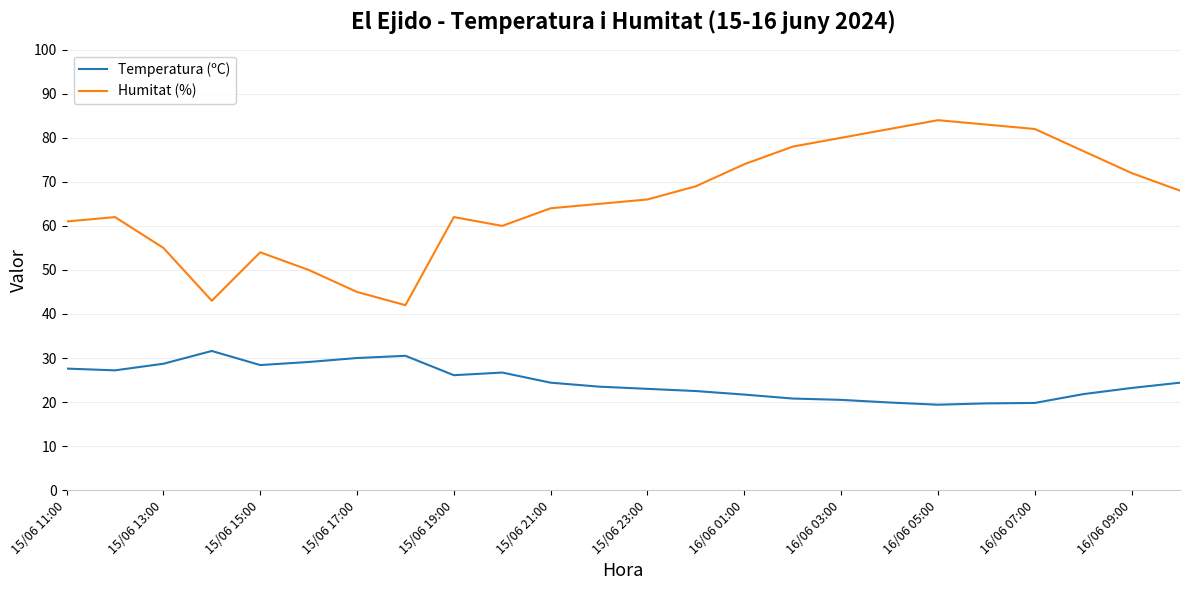

List the series in order of their peak value, lowest first.

Temperatura (ºC), Humitat (%)